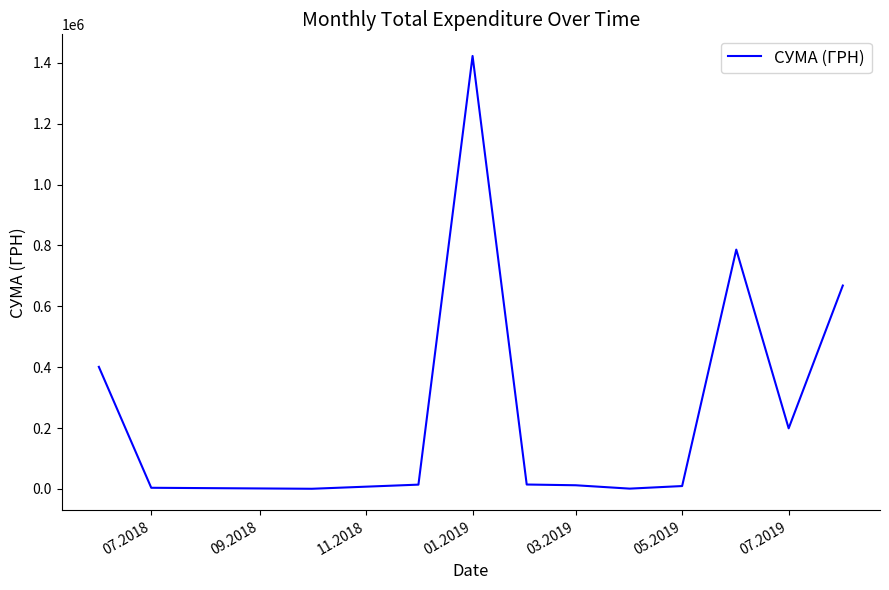

Count the number of categories in the chart.

12